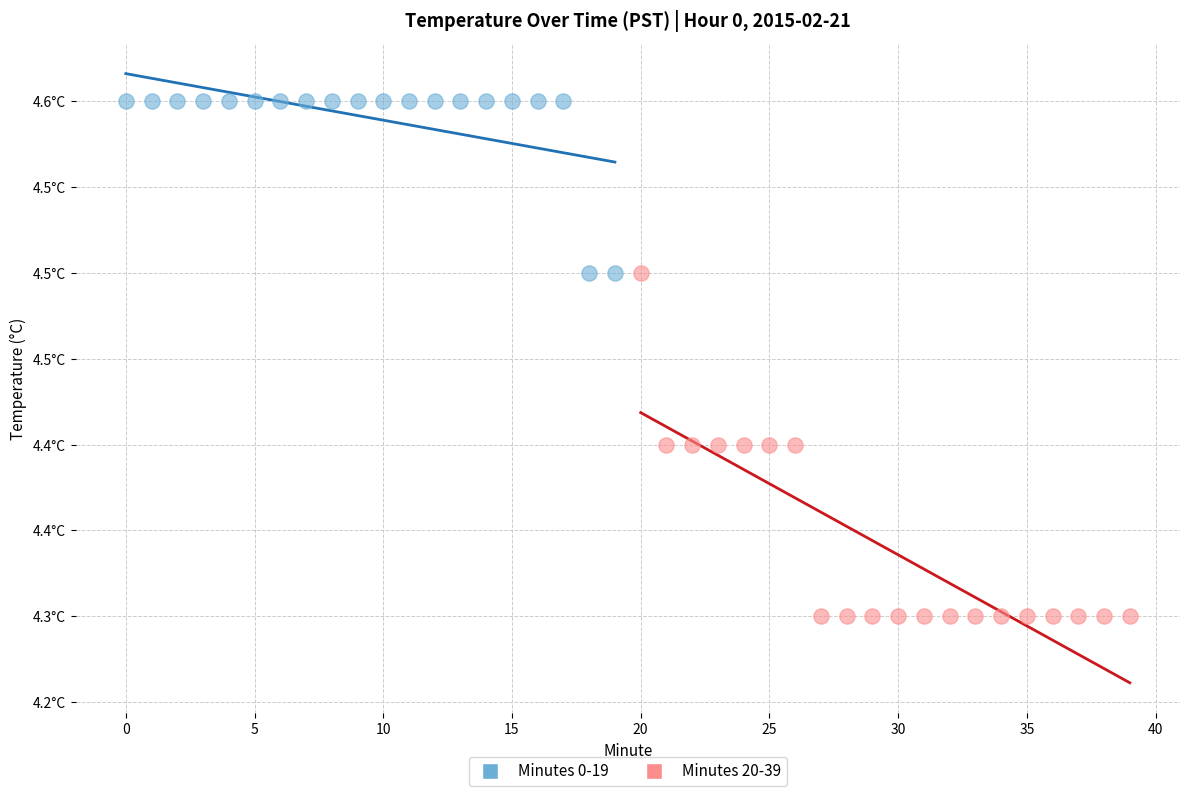

Which series contains the lowest Y value?

Minutes 20-39